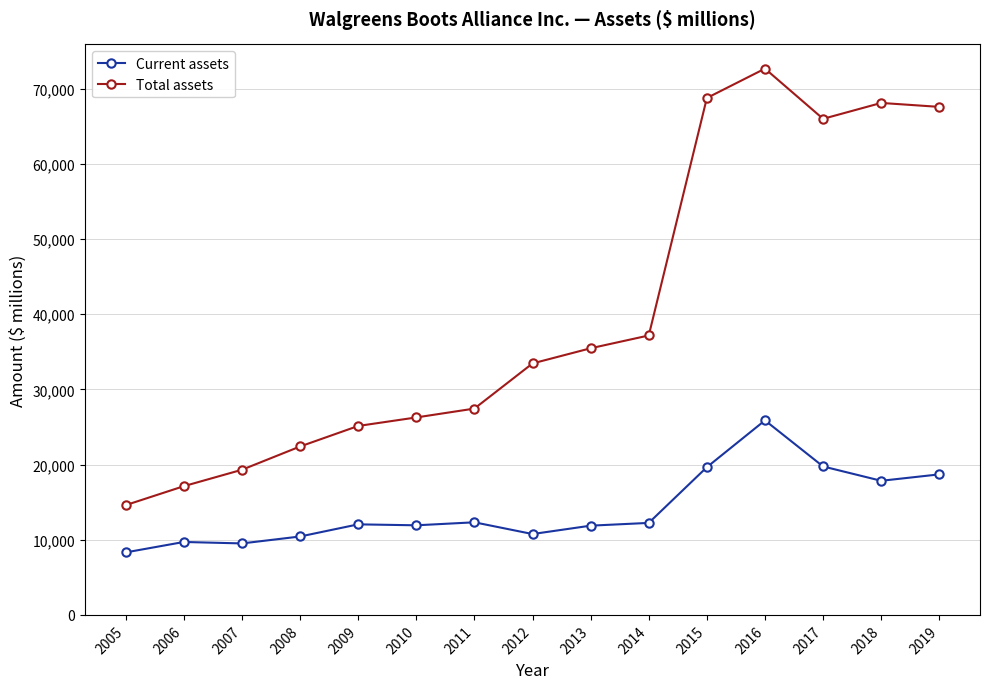

Which series has the largest total across all categories?

Total assets